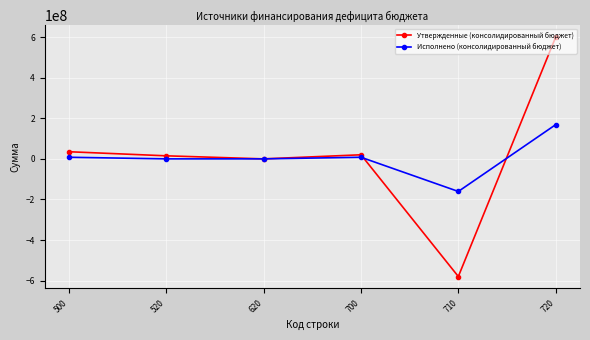

What is the sum of all Исполнено (консолидированный бюджет) values?

23734420.4